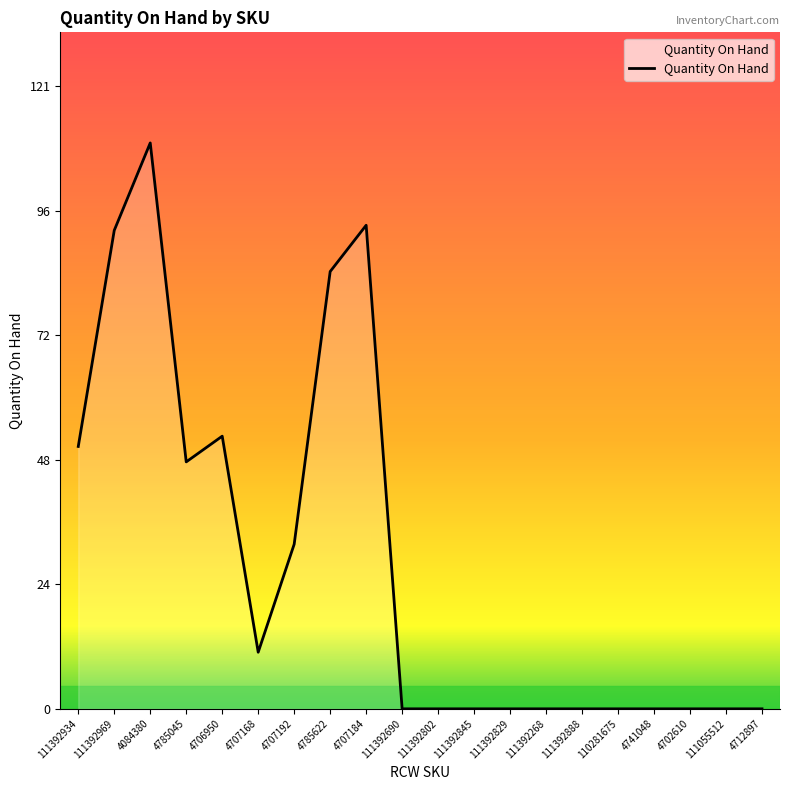

What is the maximum value shown in the chart?

110